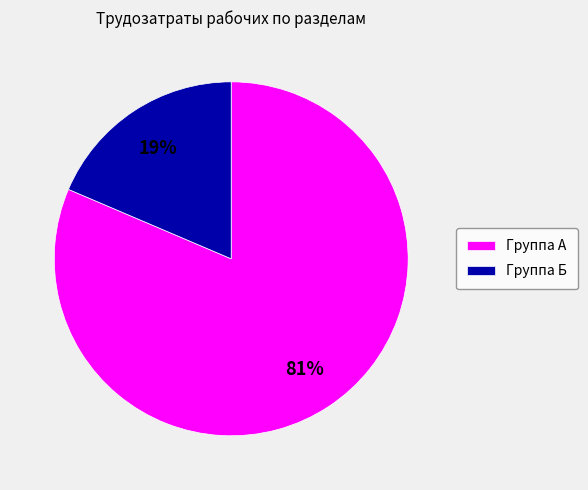

To the nearest percent, what is the combined percentage of Группа Б and Группа А?

100%